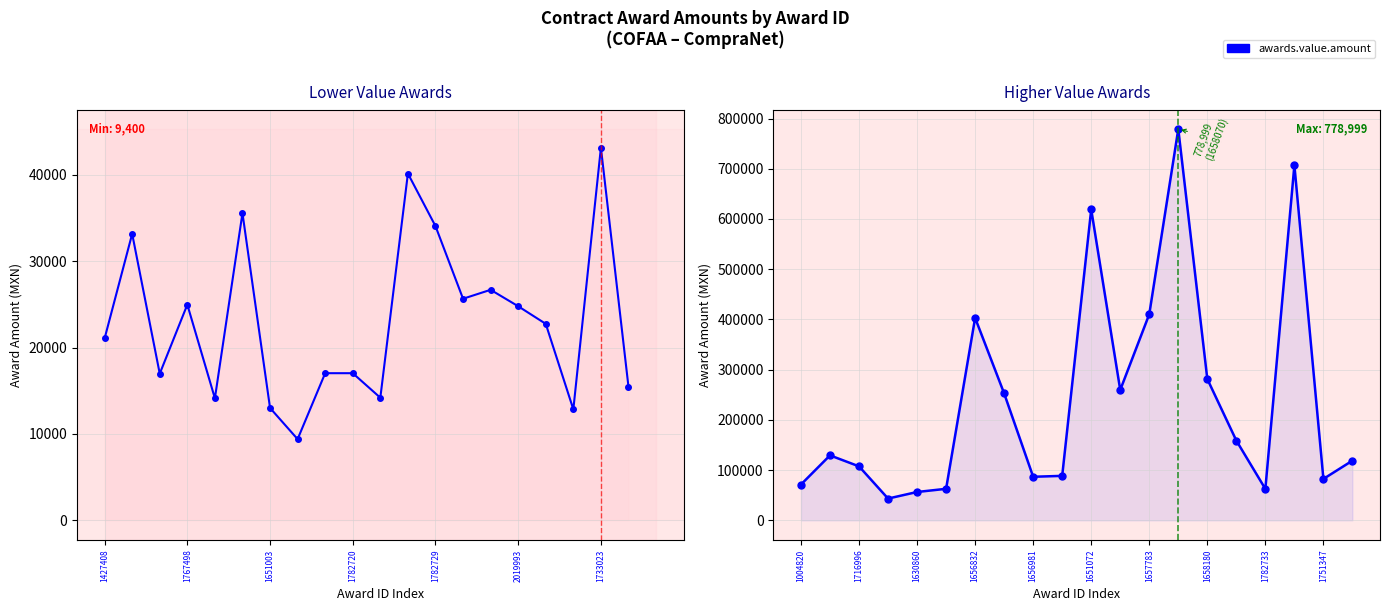

What is the difference between the maximum and second lowest values?

722650.2